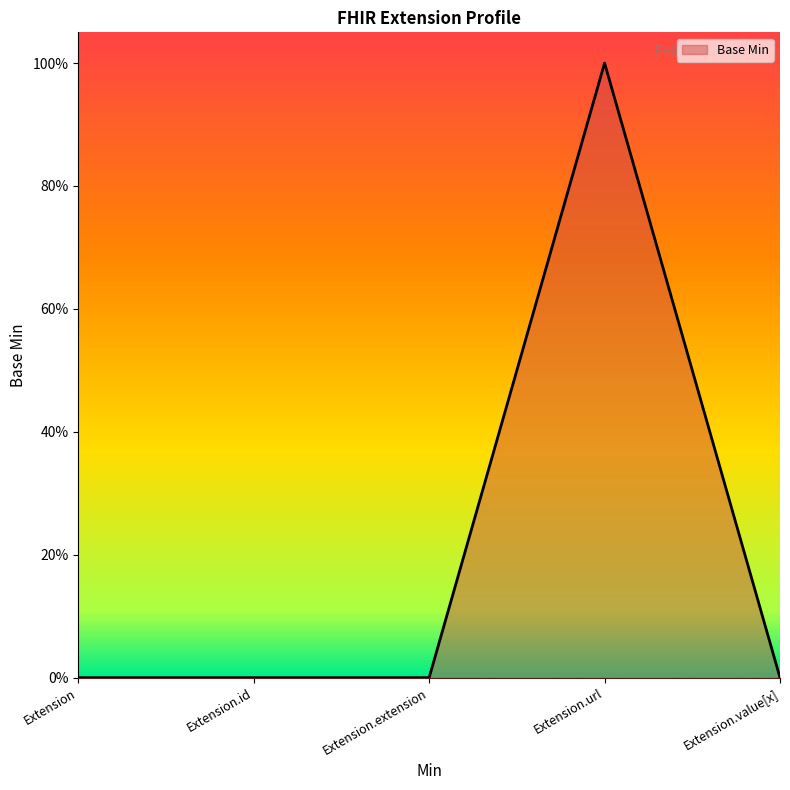

The value at Extension.extension is -1. True or false?

False